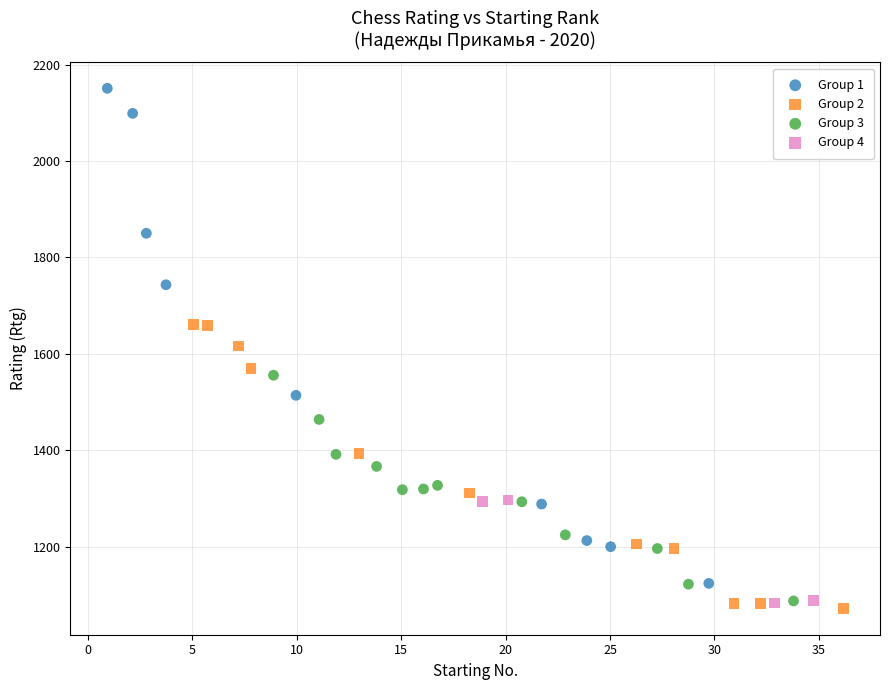

What are all the series names shown in the legend?

Group 1, Group 2, Group 3, Group 4